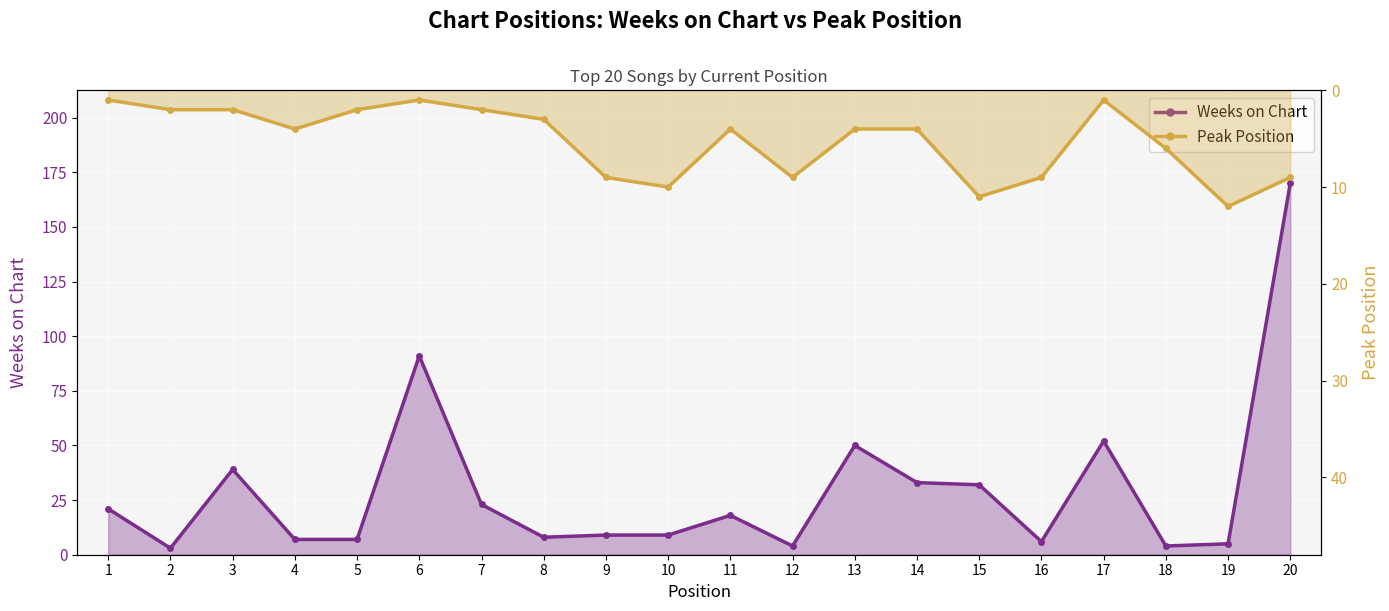

What is the difference between the Peak Position values at 10 and 20?

1